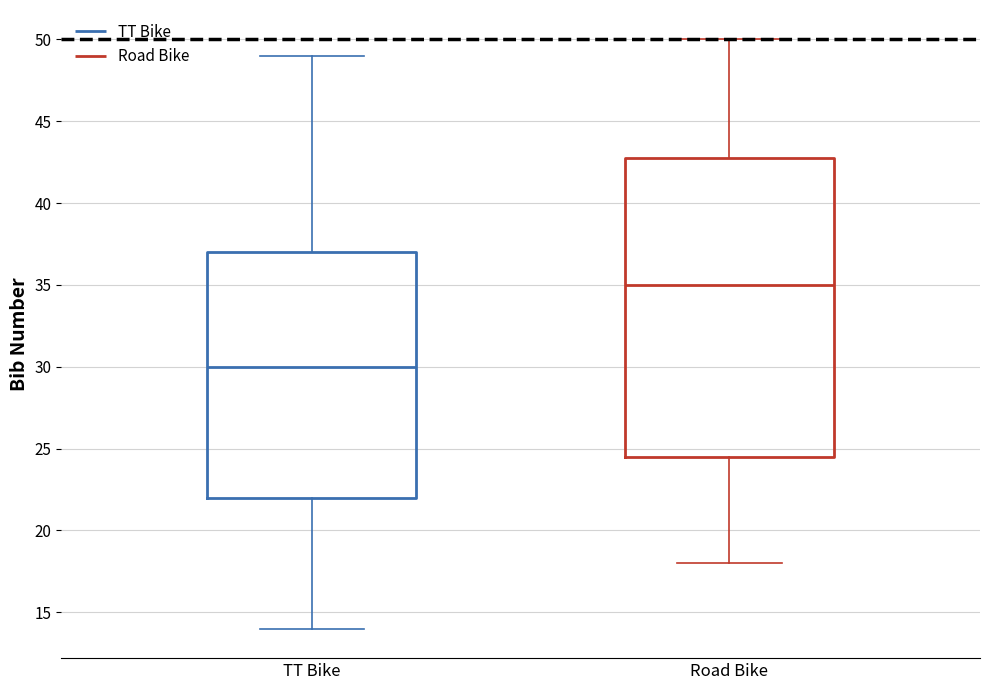

Which box's median line is the highest?

Road Bike